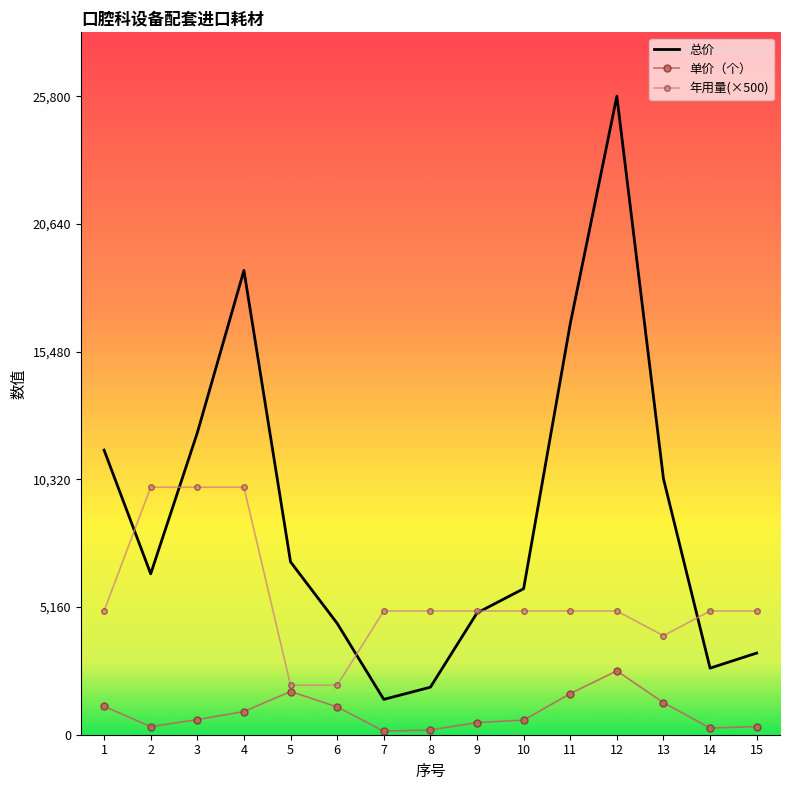

The value of 总价 at 11 is 16600.0. True or false?

True